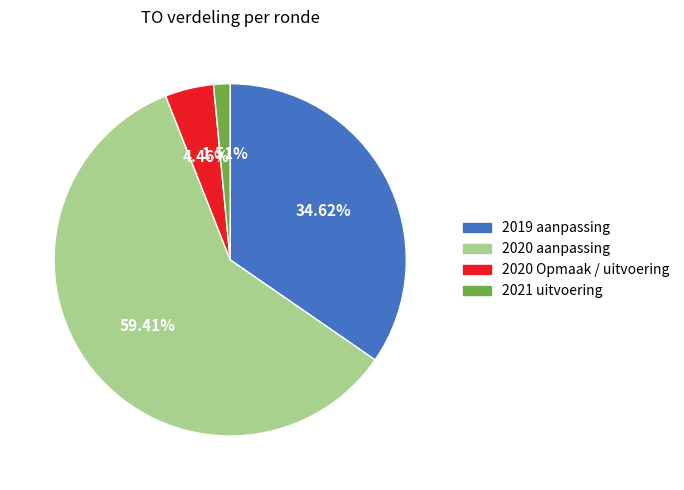

To the nearest percent, what is the average slice percentage?

25%